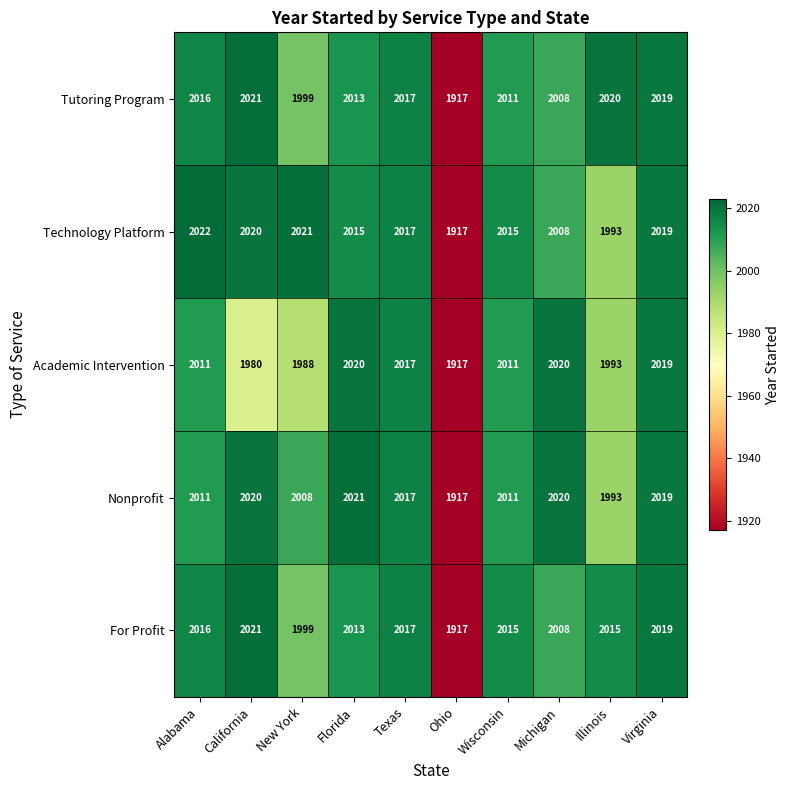

What is the total value across all series at Ohio?

9585